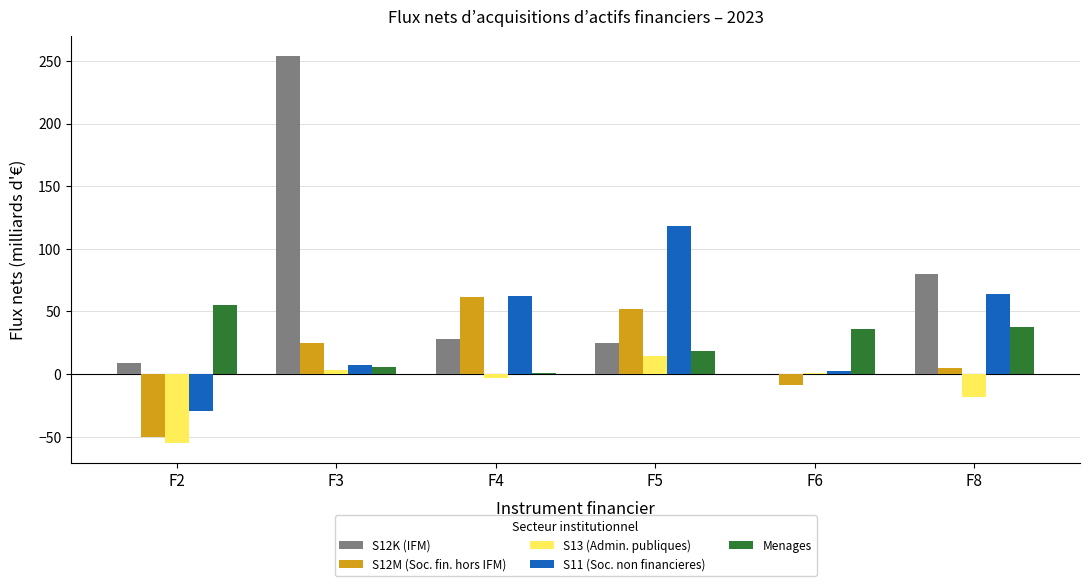

How many groups of bars are there?

6